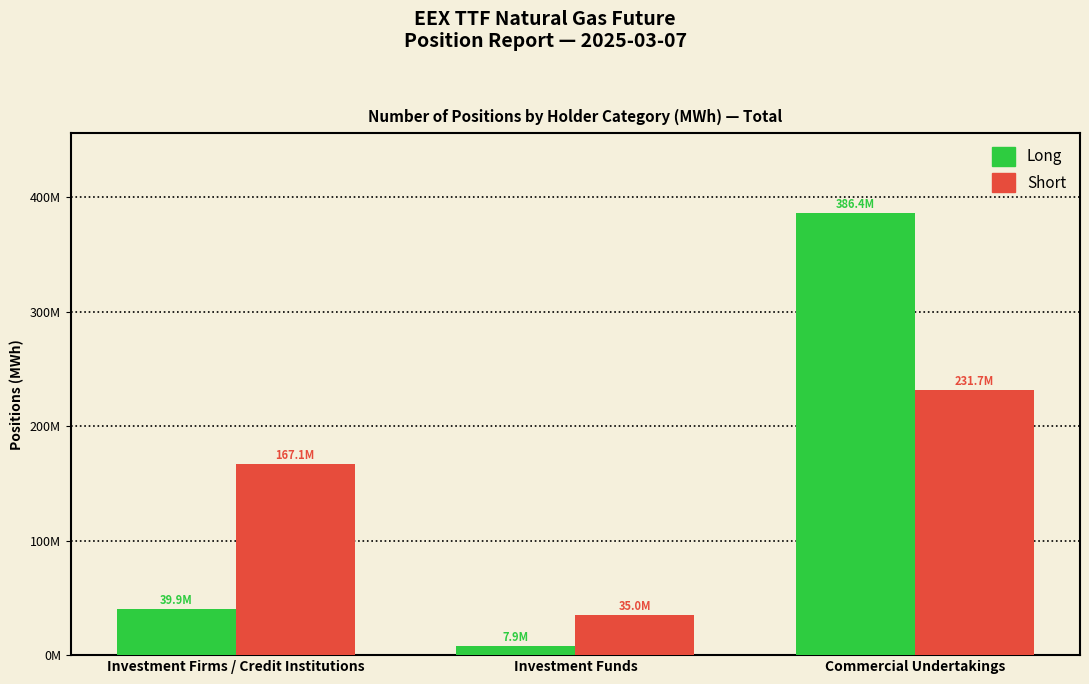

Are the bars horizontal?

No